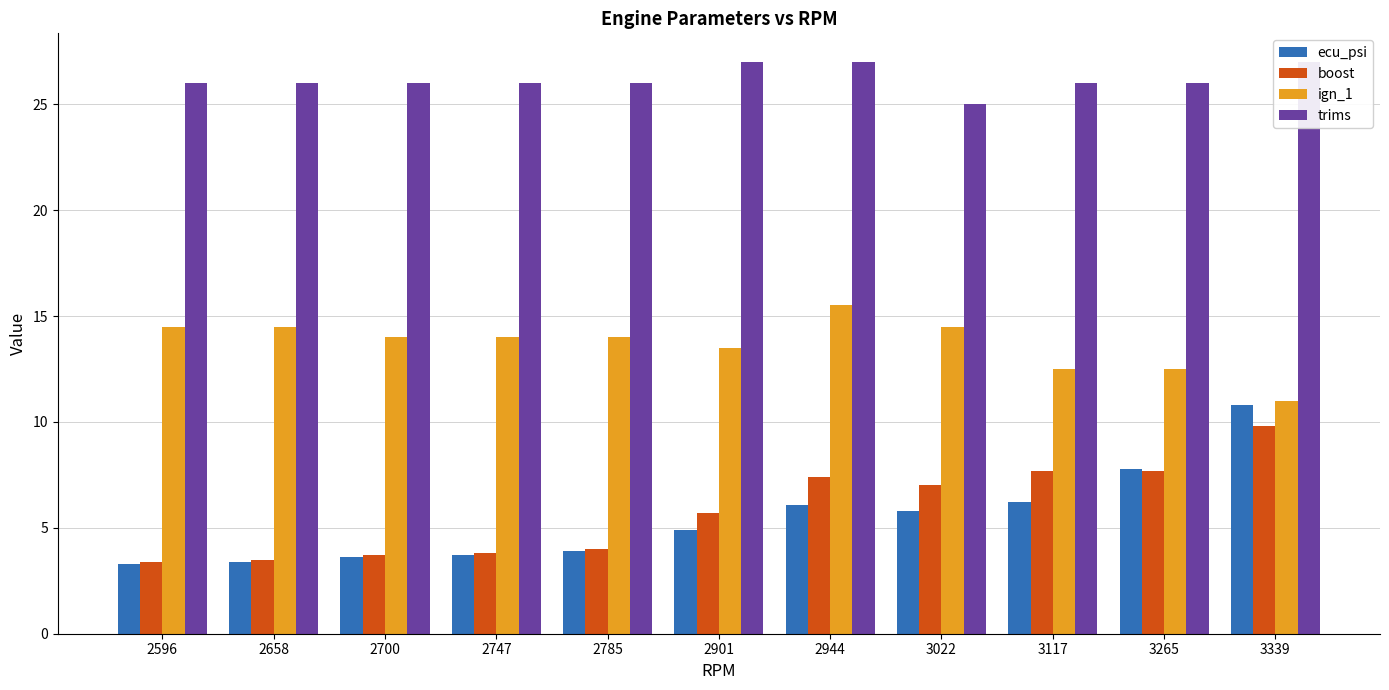

Where is ecu_psi nearest to the value 7?

3117